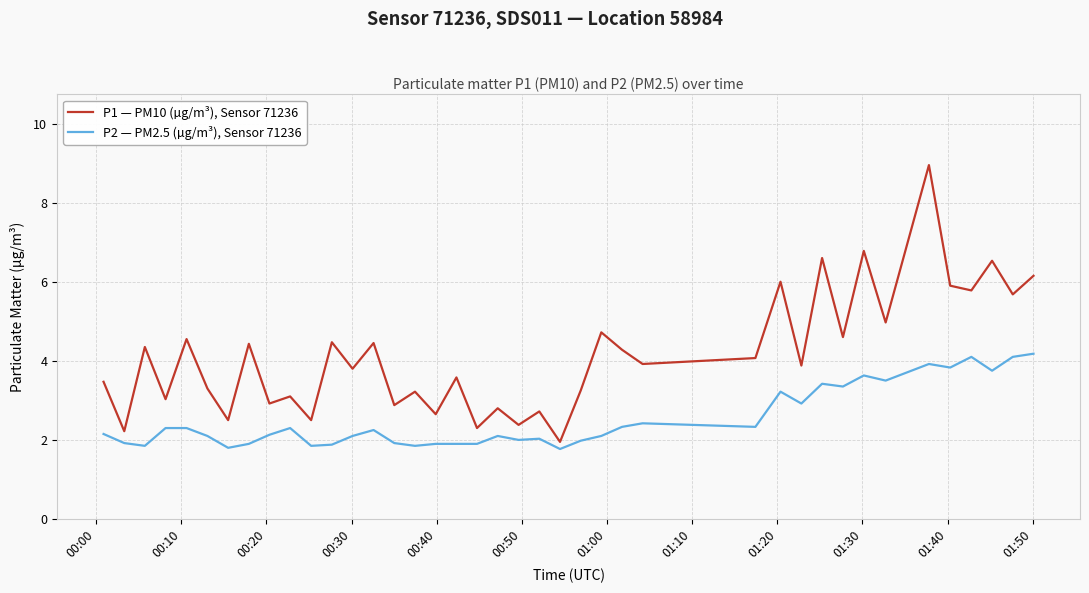

Which series has the widest spread of values?

P1 — PM10 (µg/m³), Sensor 71236